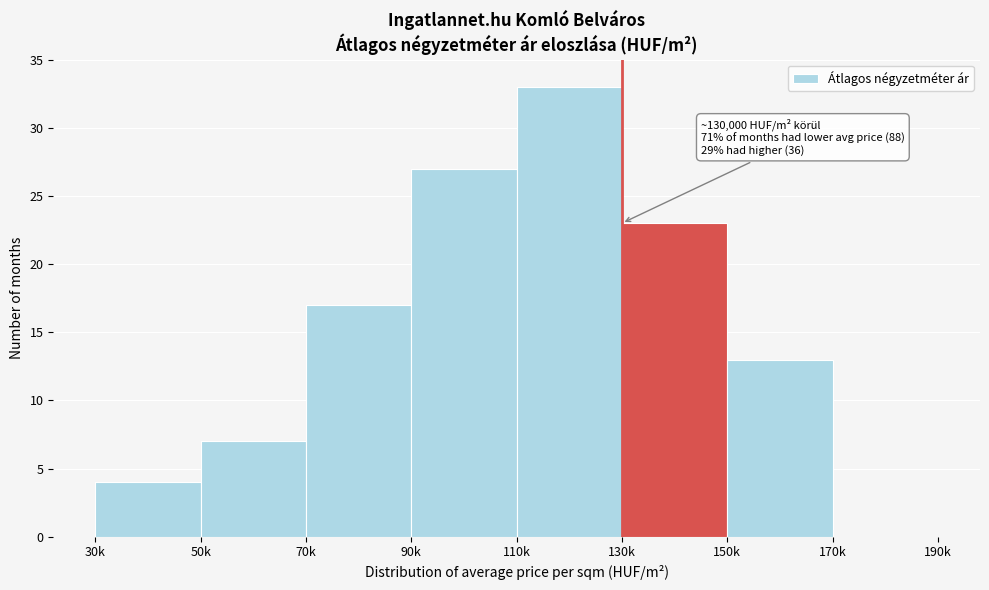

Reading left to right, transcribe all the data shown in this chart.

30k=4	50k=7	70k=17	90k=27	110k=33	130k=23	150k=13	170k=0